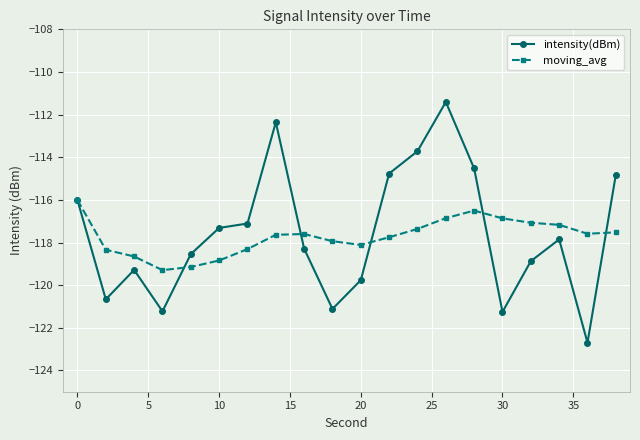

In moving_avg, how many points are lower than both neighbors (excluding endpoints)?

3